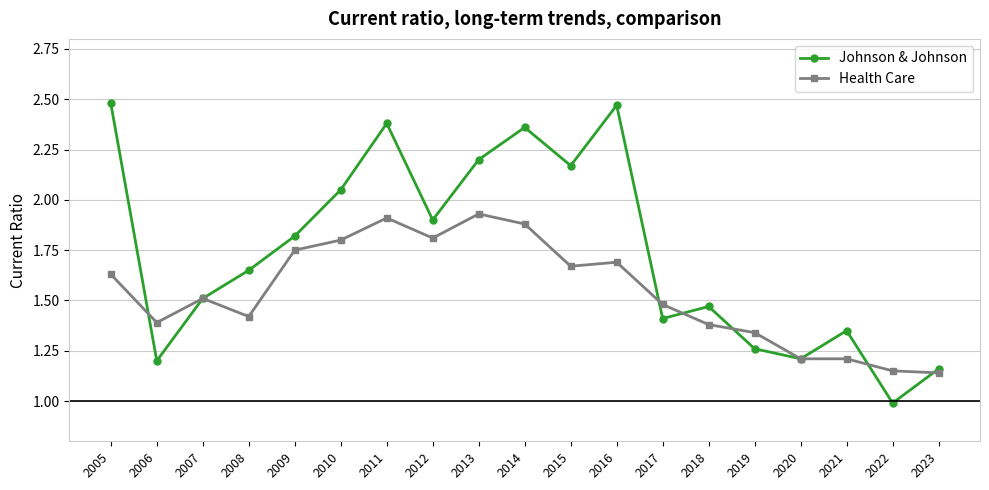

Which series has the largest total across all categories?

Johnson & Johnson